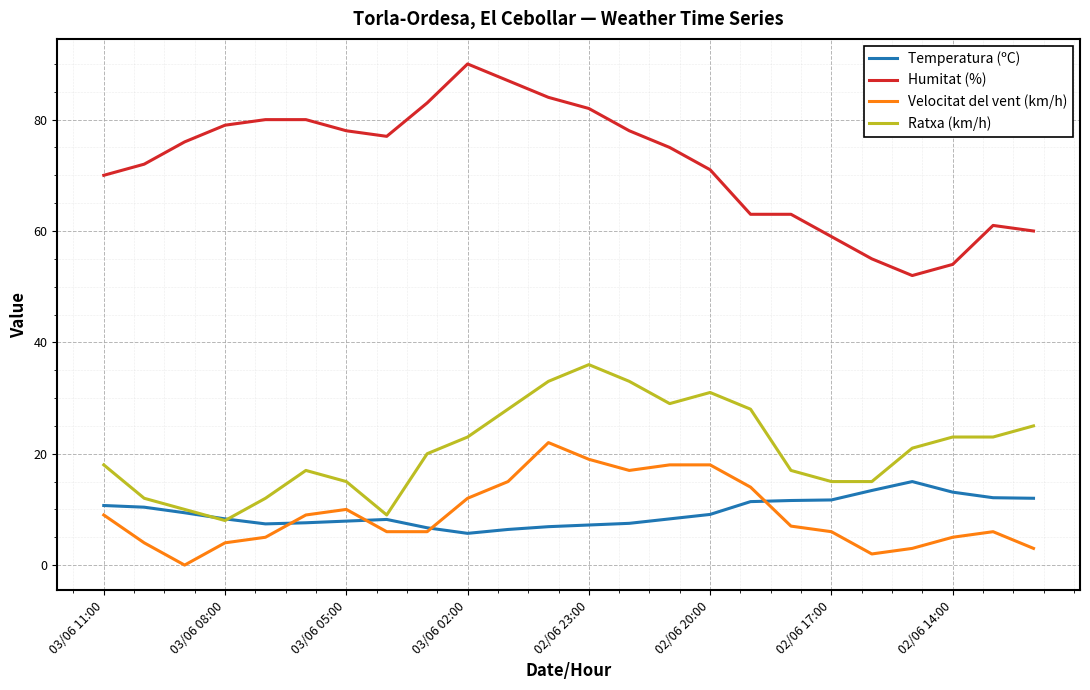

Which series has the widest spread of values?

Humitat (%)